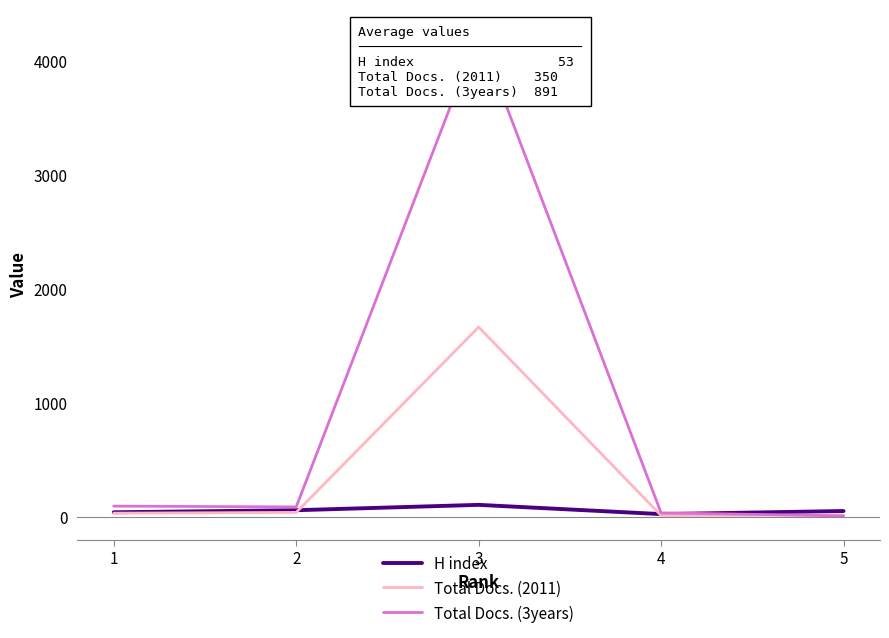

What value does the Total Docs. (2011) series have at 3, to the nearest 10?

1660